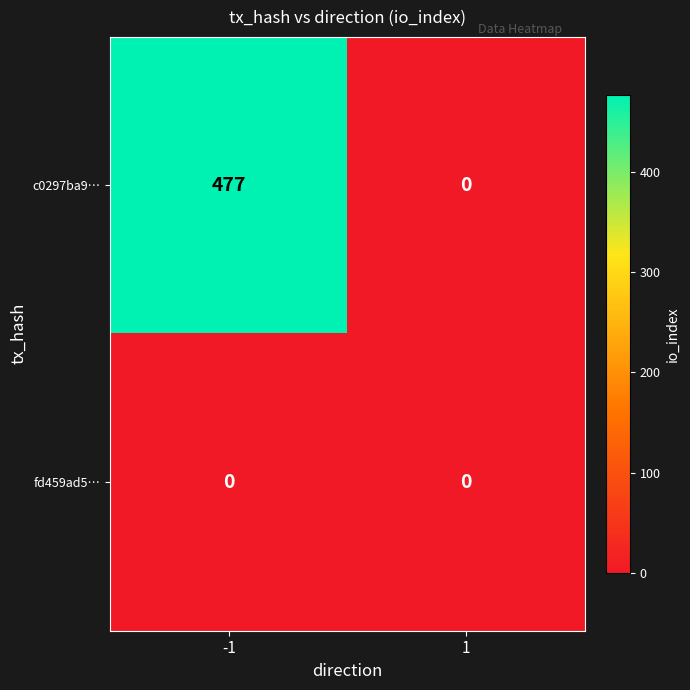

Rank the series by their average value, from lowest to highest.

fd459ad5…, c0297ba9…